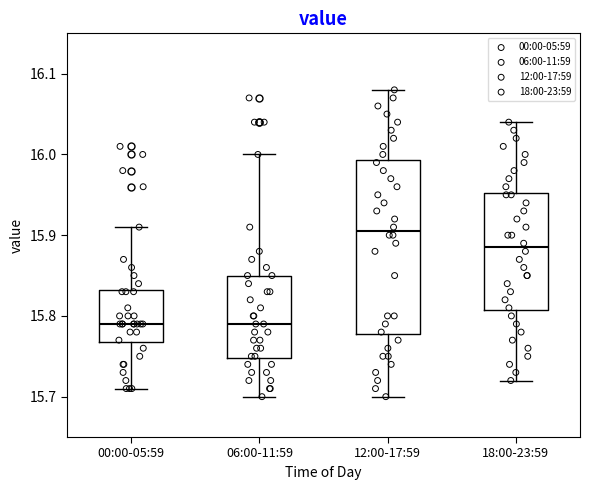

Reading left to right, read every box against the y-axis: the position of its median line, the range the box covers, and the ends of its whiskers. The values are not printed on the chart, so give them approximately, as read against the axis.

00:00-05:59: median 15.79, box 15.77 to 15.83, whiskers 15.71 to 15.91
06:00-11:59: median 15.79, box 15.75 to 15.85, whiskers 15.70 to 16.00
12:00-17:59: median 15.91, box 15.78 to 15.99, whiskers 15.70 to 16.08
18:00-23:59: median 15.89, box 15.81 to 15.95, whiskers 15.72 to 16.04